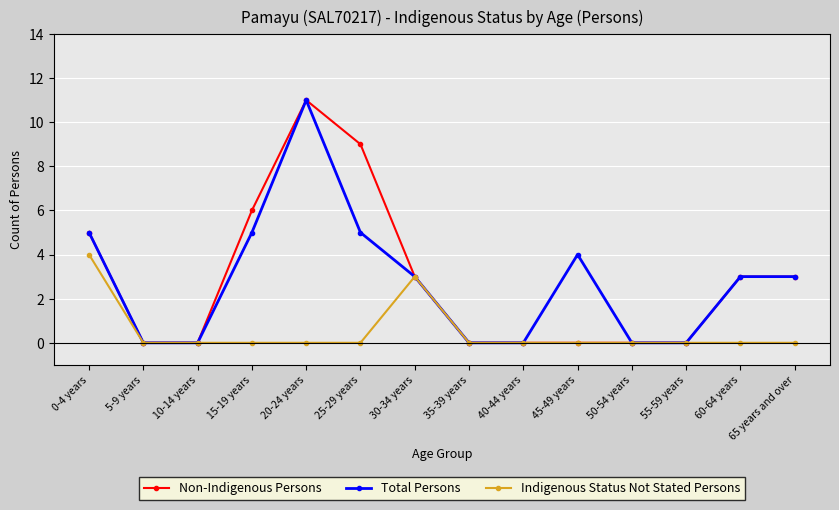

Does the chart display data point markers on the line(s)?

Yes